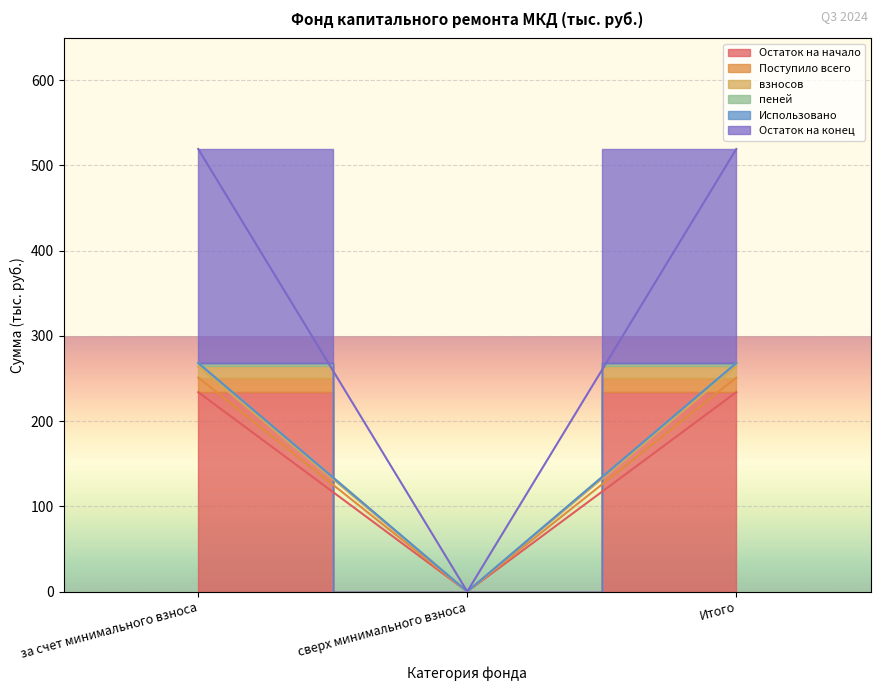

How many data points in пеней are less than 268?

1